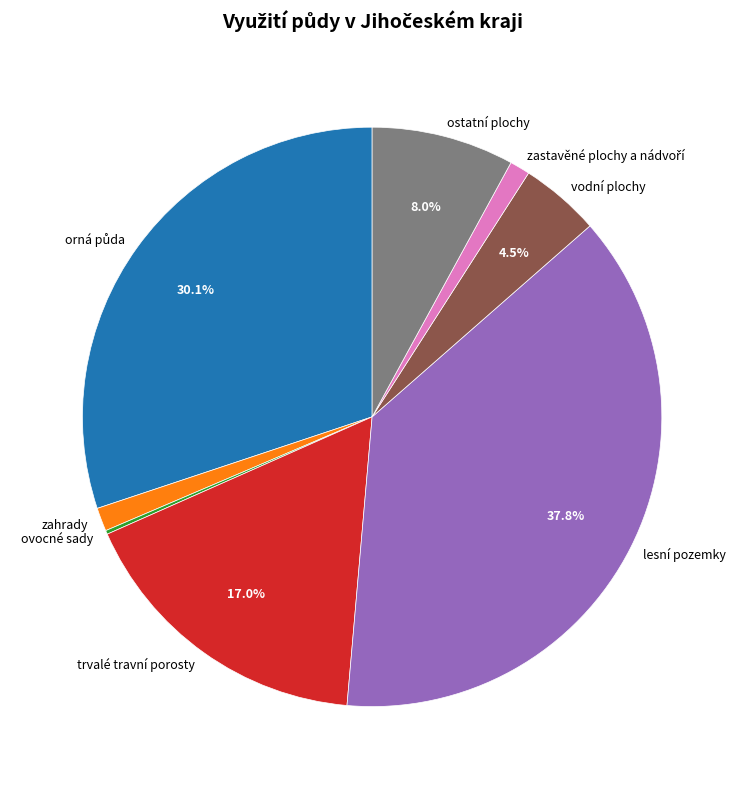

How much of the chart is everything except lesní pozemky?

62.2%